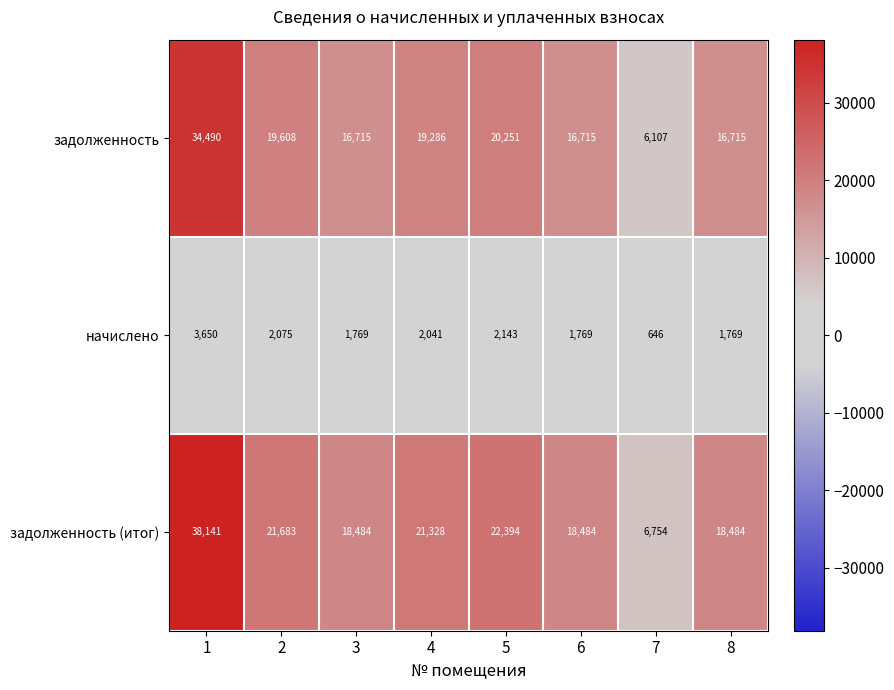

What is the spread (max minus min) of values at 4?

19287